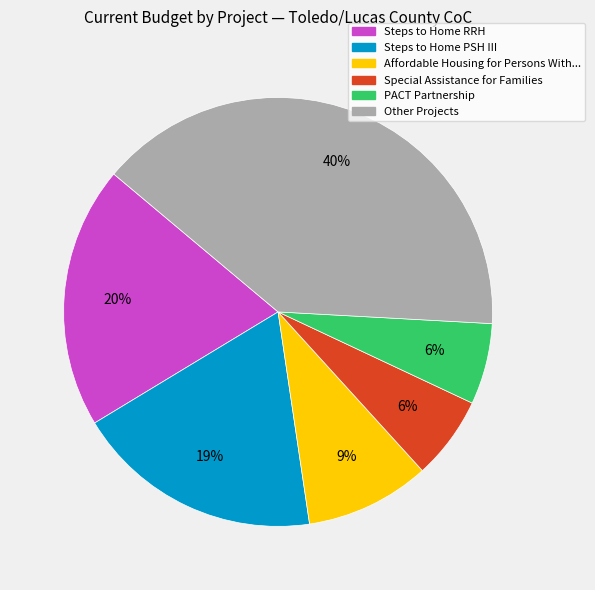

Is there any slice that represents more than half of the pie?

No